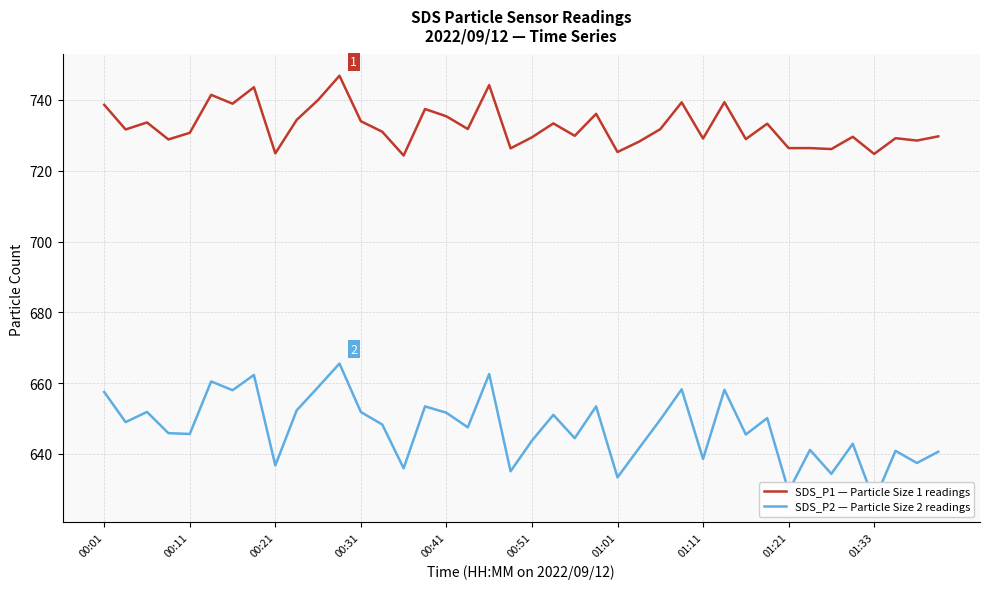

Where does the SDS_P2 — Particle Size 2 readings series first go above 648?

00:01